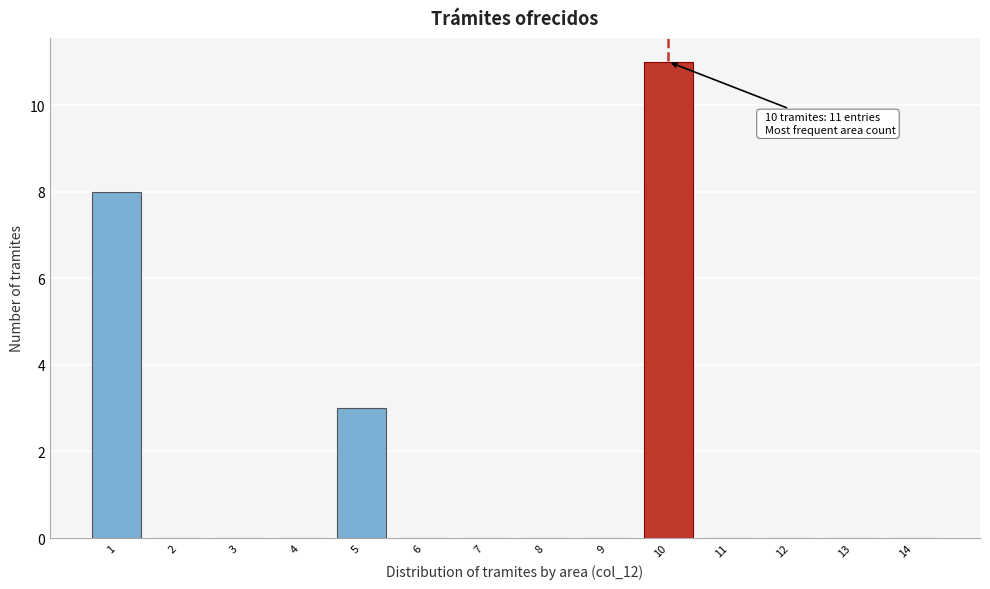

Which range on the x-axis has the tallest bar?

9.5 to 10.5